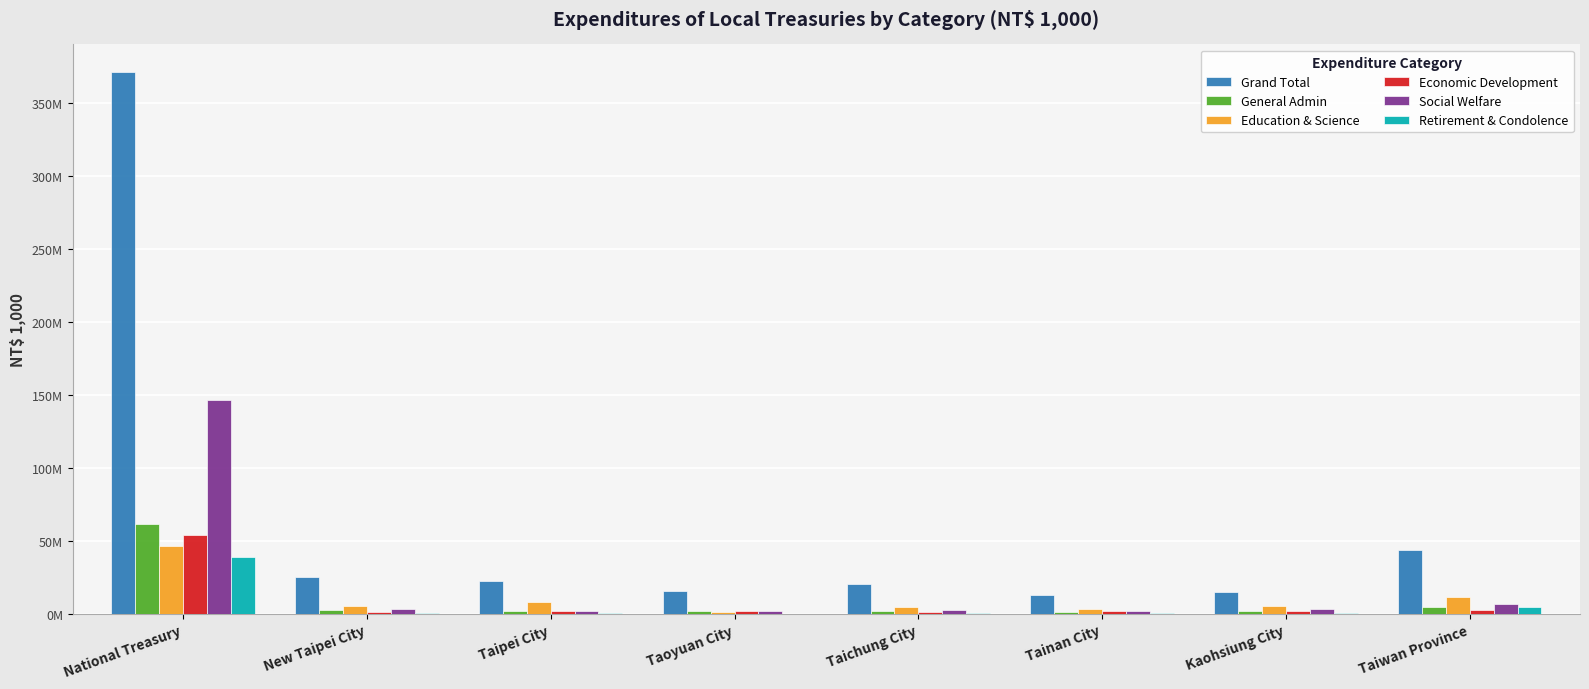

Which category has the lowest value in the Retirement & Condolence series?

Taoyuan City